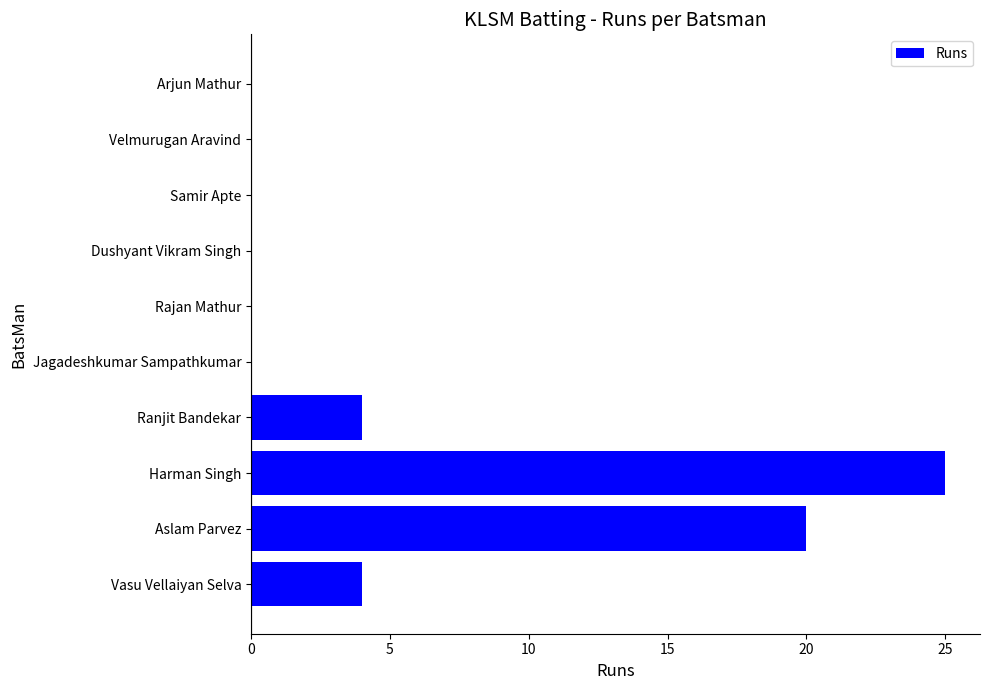

What is the sum of all values?

53